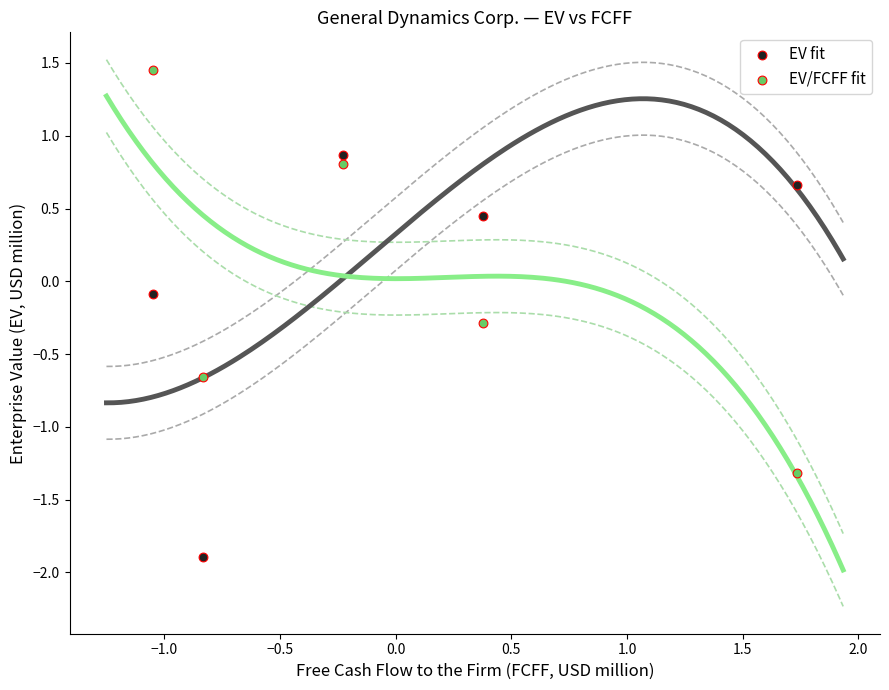

In the EV/FCFF fit series, what Y value is closest to 0?

-0.3